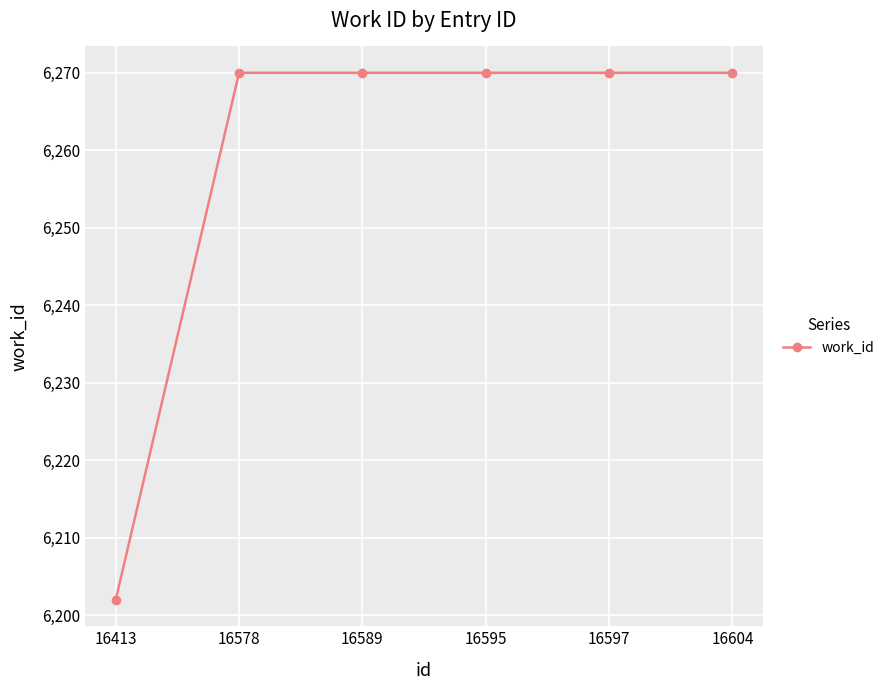

How many categories are shown in the chart?

6